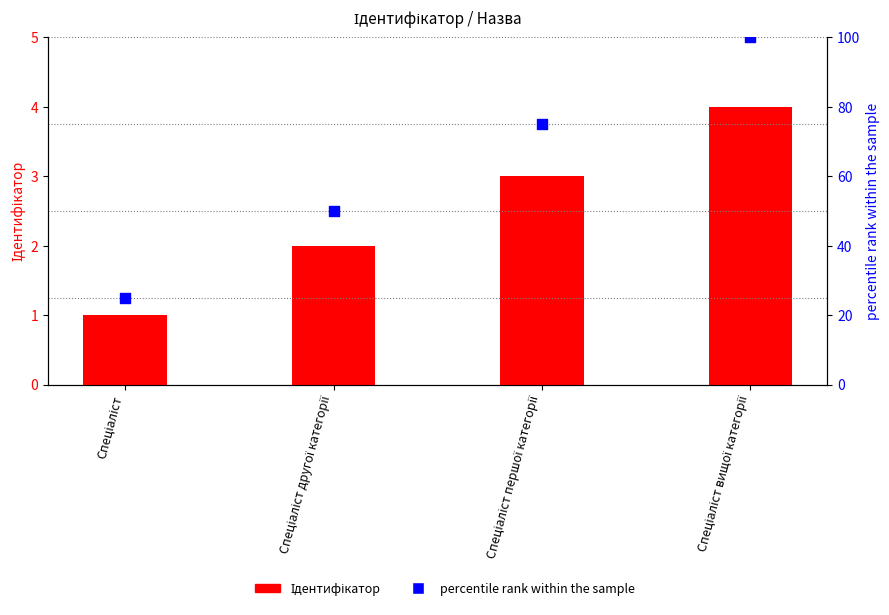

What is the total value across all series at Спеціаліст другої категорії?

52